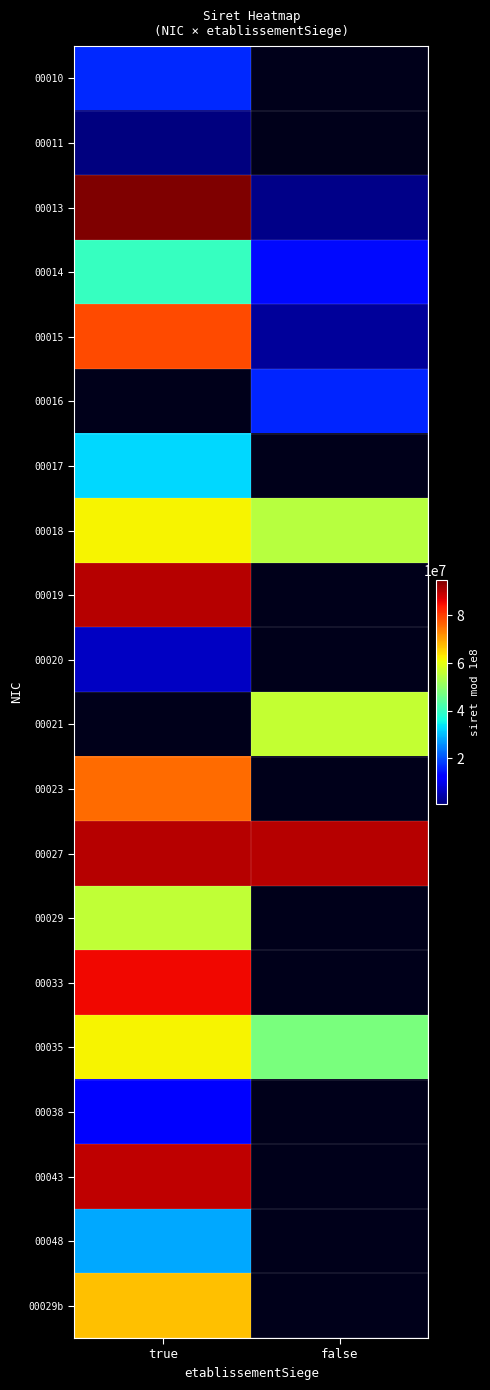

What is the approximate value of 00013 at false?

1900013.0